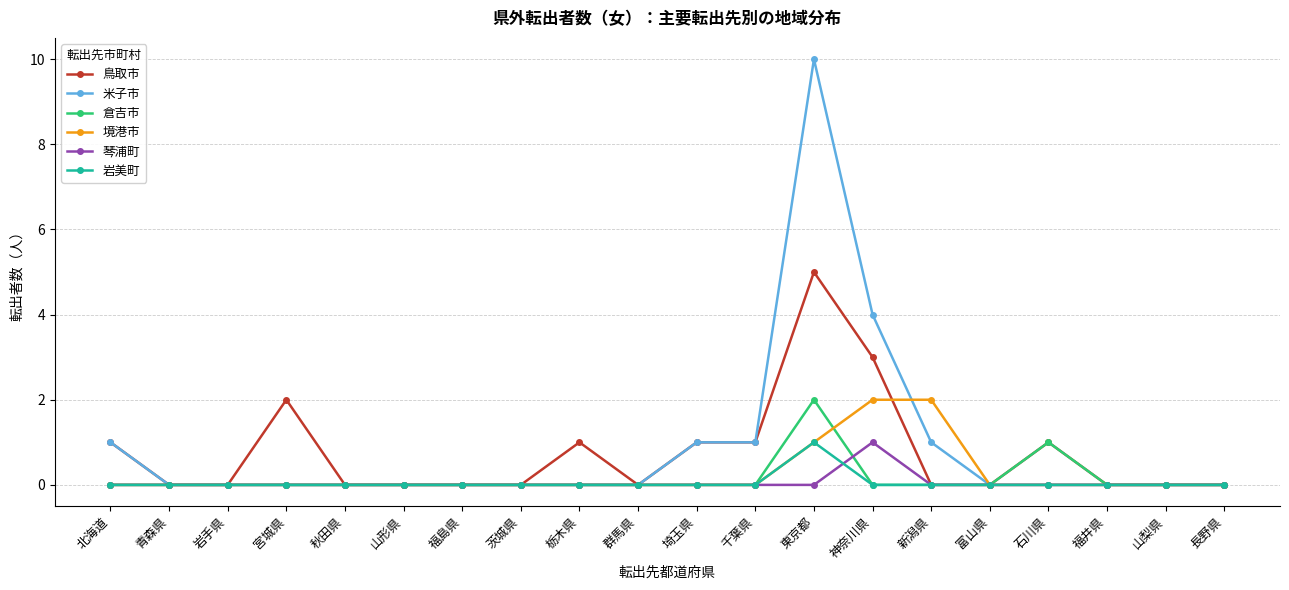

What is the label of the 17th point from the left?

石川県